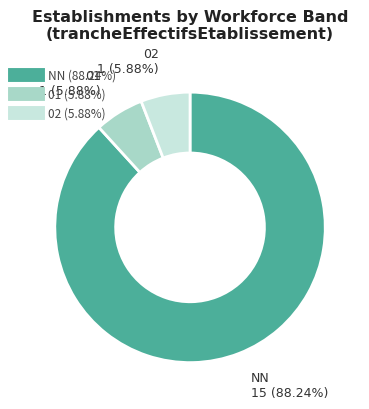

To the nearest percent, what is the difference between the largest and smallest slice percentages?

82%